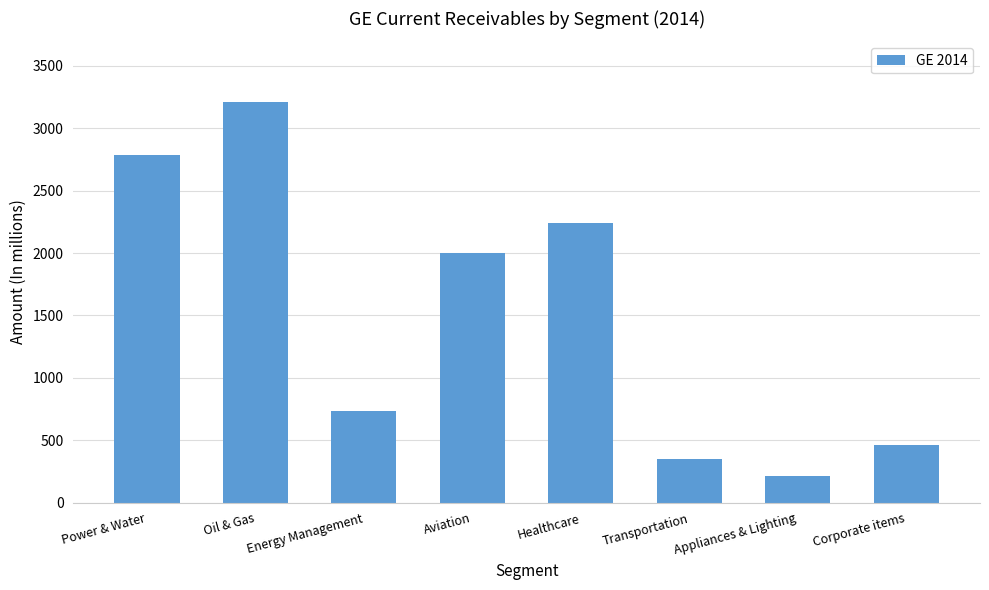

What is the sum of the values at Corporate items and Healthcare?

2705